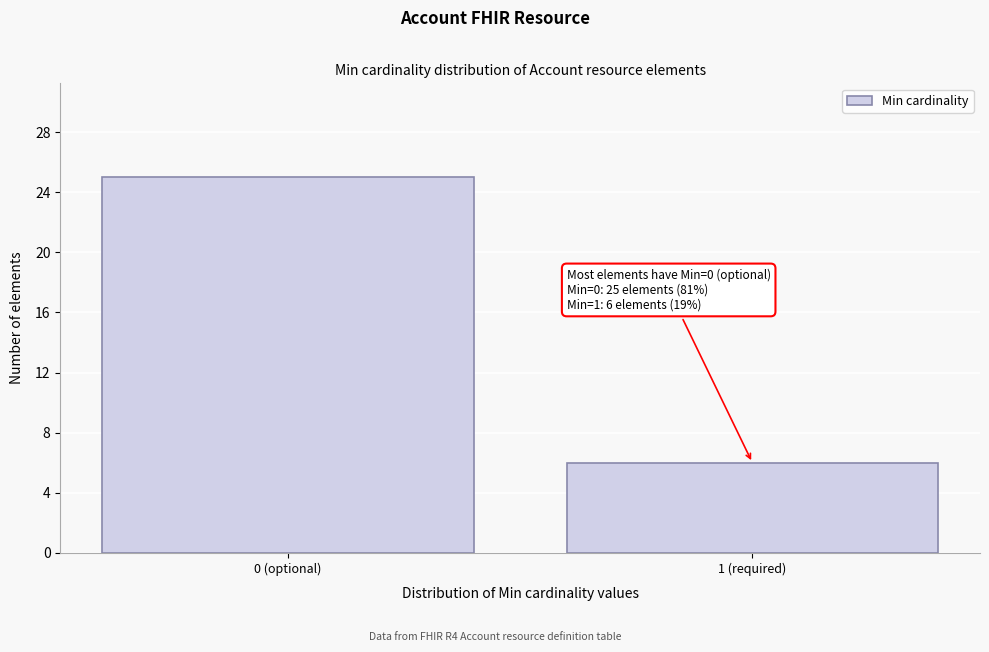

Reading left to right, transcribe all the data shown in this chart.

0 (optional)=25	1 (required)=6